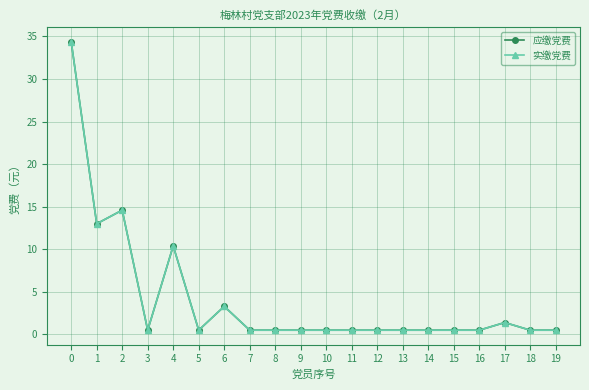

At how many categories does at least one series exceed 0?

20